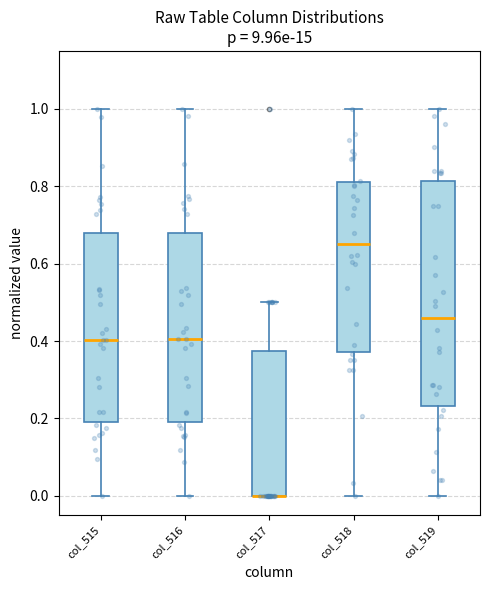

Which box is the tallest, from its lower edge to its upper edge?

col_519